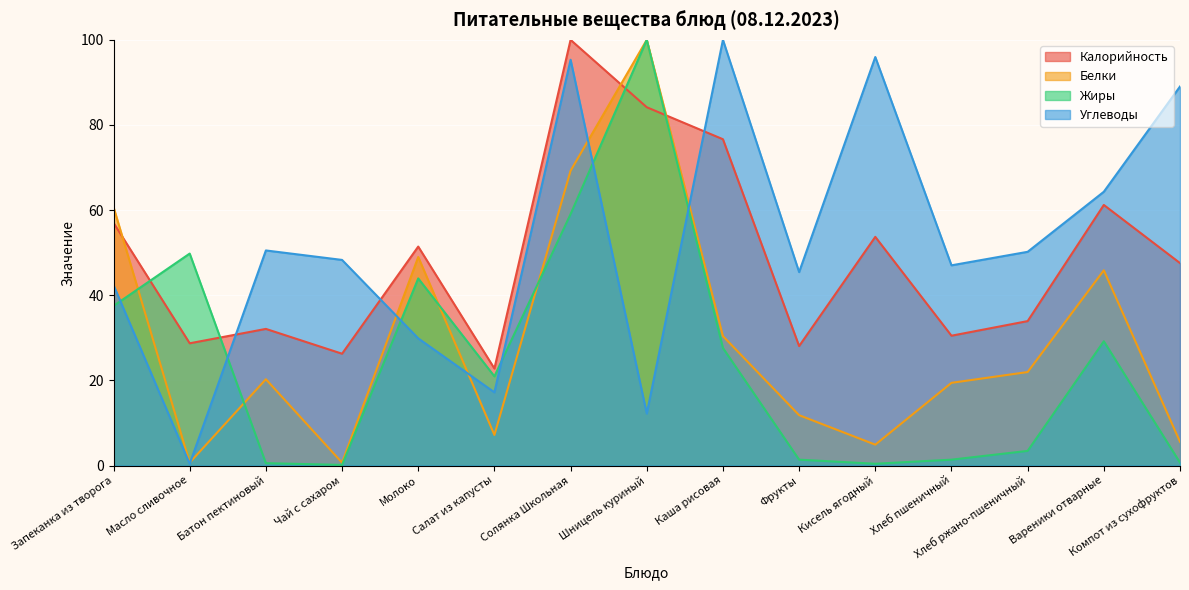

At which label is Белки closest to 50?

Молоко